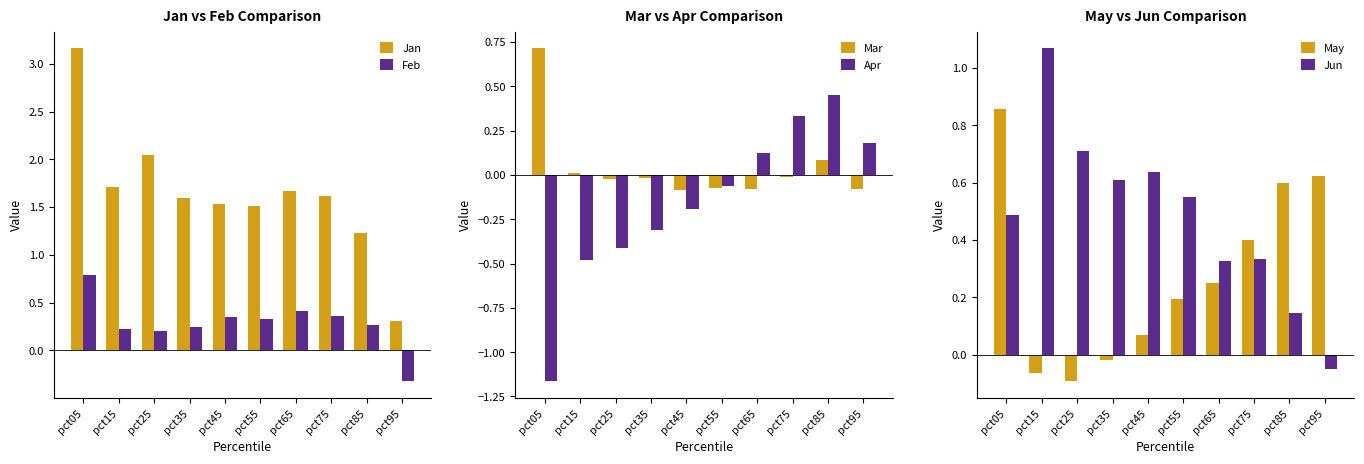

Rank the series by their maximum value, from lowest to highest.

Apr, Mar, Feb, May, Jun, Jan